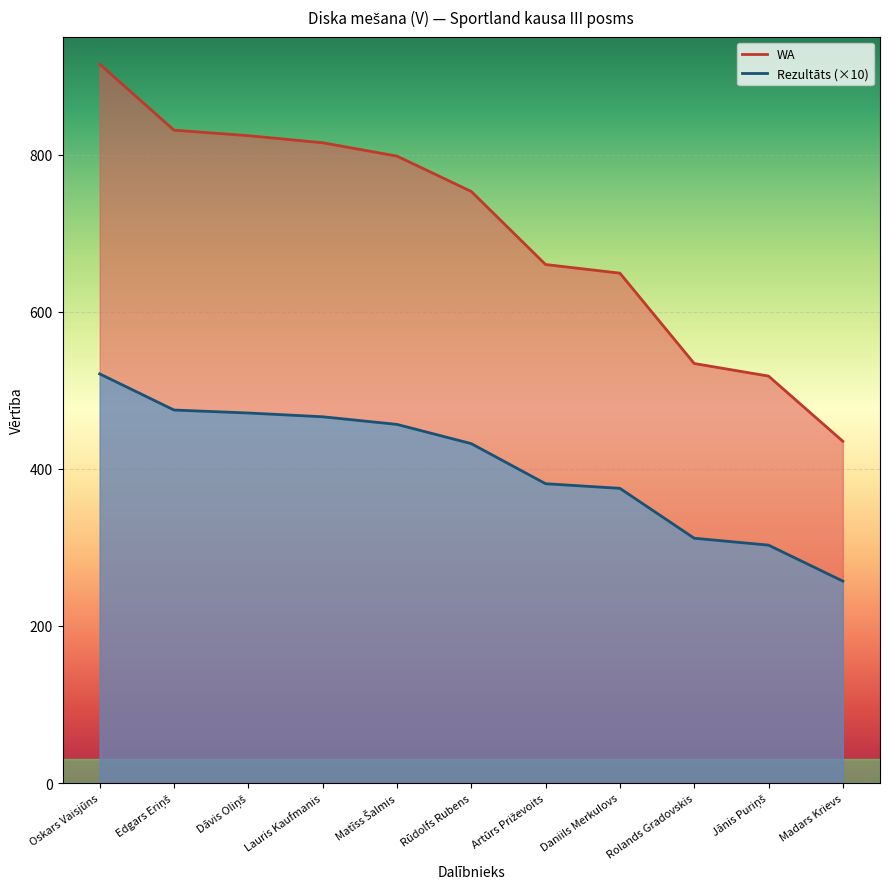

True or false: WA has more than 1 interior local peaks.

False